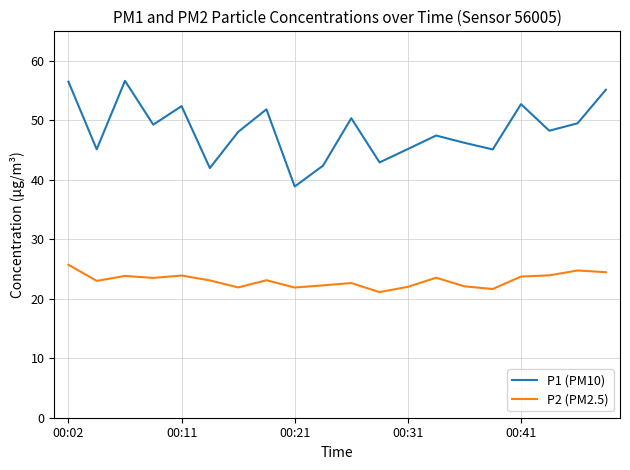

Rank the series by their maximum value, from lowest to highest.

P2 (PM2.5), P1 (PM10)